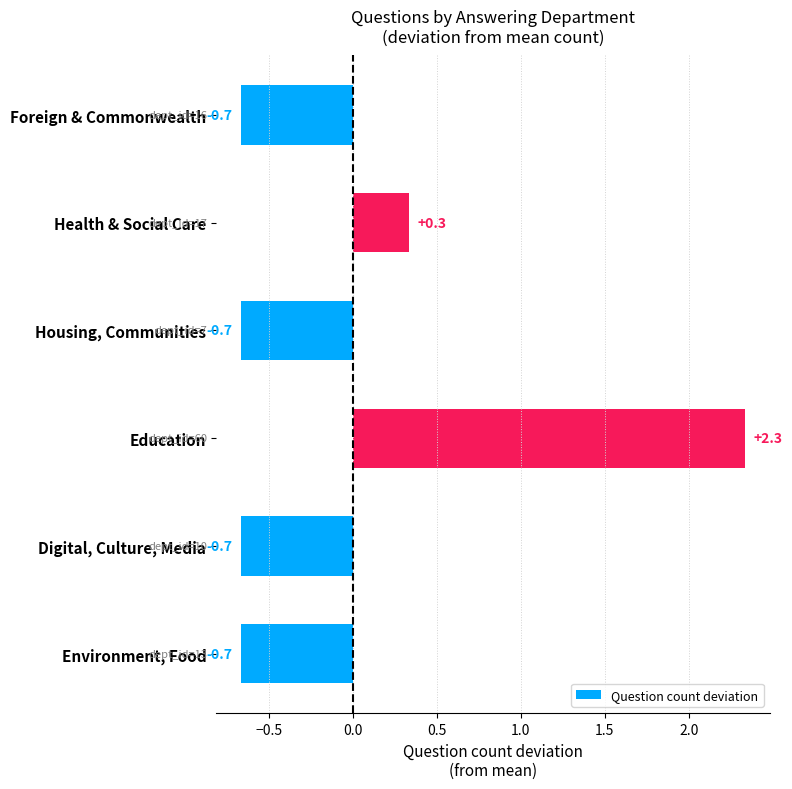

What is the difference between the maximum and second lowest values?

3.0